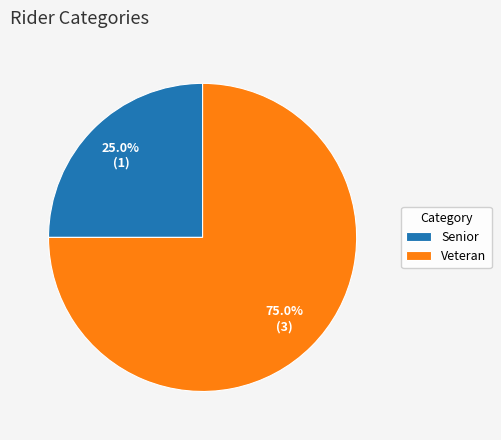

Rank the categories by value from lowest to highest.

Senior, Veteran